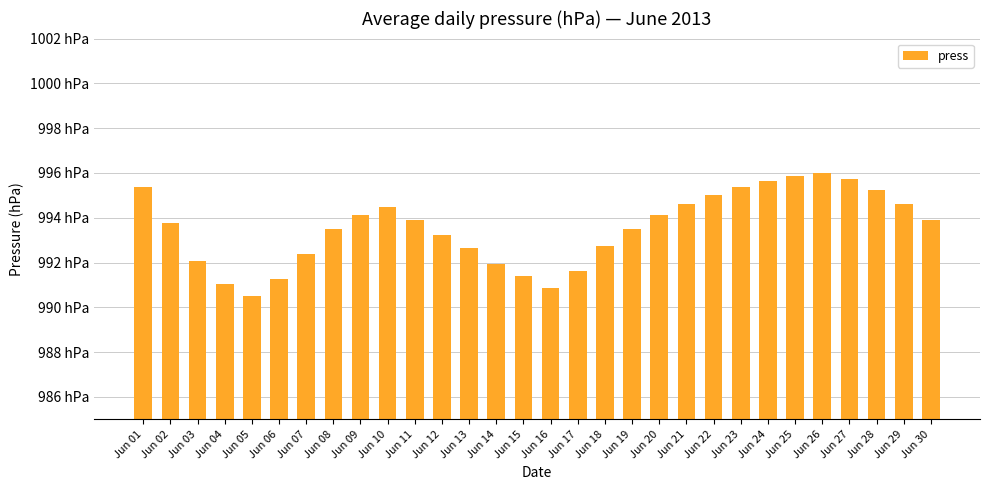

List the labels in order of value, largest first.

Jun 26, Jun 25, Jun 27, Jun 24, Jun 01, Jun 23, Jun 28, Jun 22, Jun 21, Jun 29, Jun 10, Jun 09, Jun 20, Jun 11, Jun 30, Jun 02, Jun 08, Jun 19, Jun 12, Jun 18, Jun 13, Jun 07, Jun 03, Jun 14, Jun 17, Jun 15, Jun 06, Jun 04, Jun 16, Jun 05